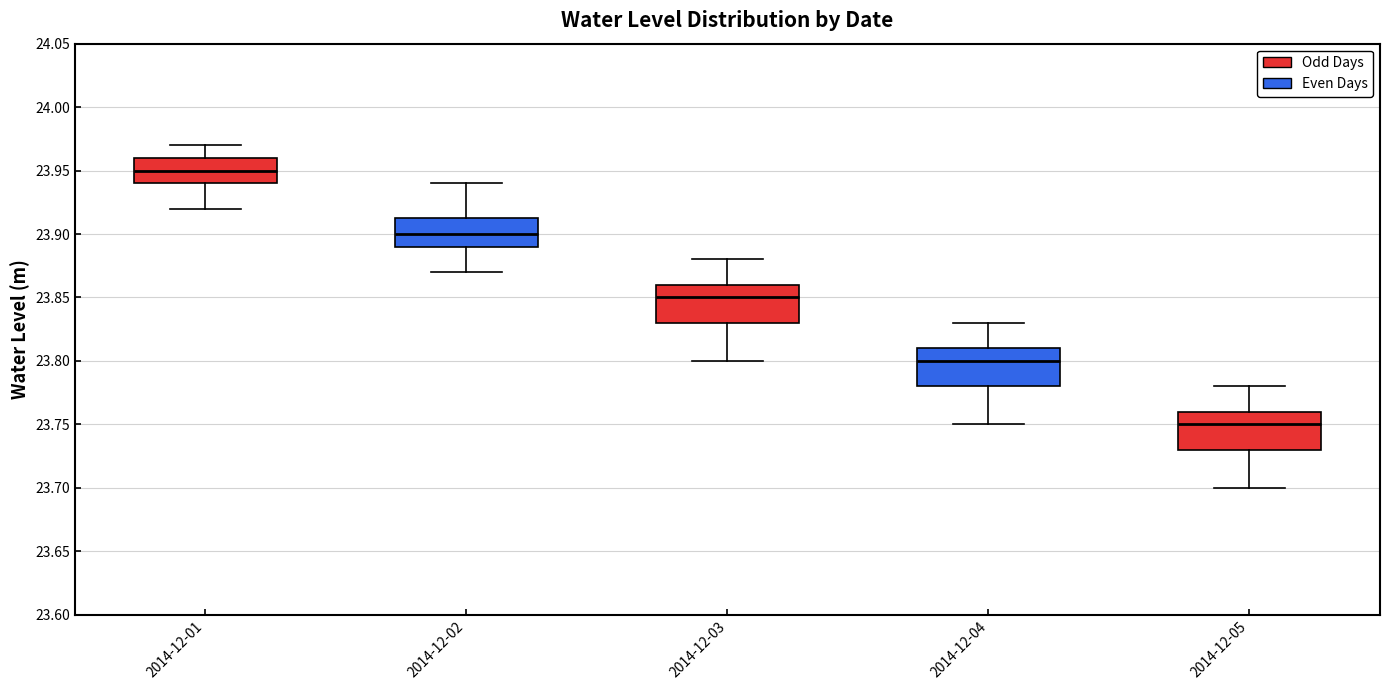

Reading left to right, transcribe this box plot: for each box, give where its median line is, the range the box spans, and where its two whiskers end, as read against the y-axis. The values are not printed on the chart, so give them approximately, as read against the axis.

2014-12-01: median 23.950, box 23.940 to 23.960, whiskers 23.920 to 23.970
2014-12-02: median 23.900, box 23.890 to 23.915, whiskers 23.870 to 23.940
2014-12-03: median 23.850, box 23.830 to 23.860, whiskers 23.800 to 23.880
2014-12-04: median 23.800, box 23.780 to 23.810, whiskers 23.750 to 23.830
2014-12-05: median 23.750, box 23.730 to 23.760, whiskers 23.700 to 23.780